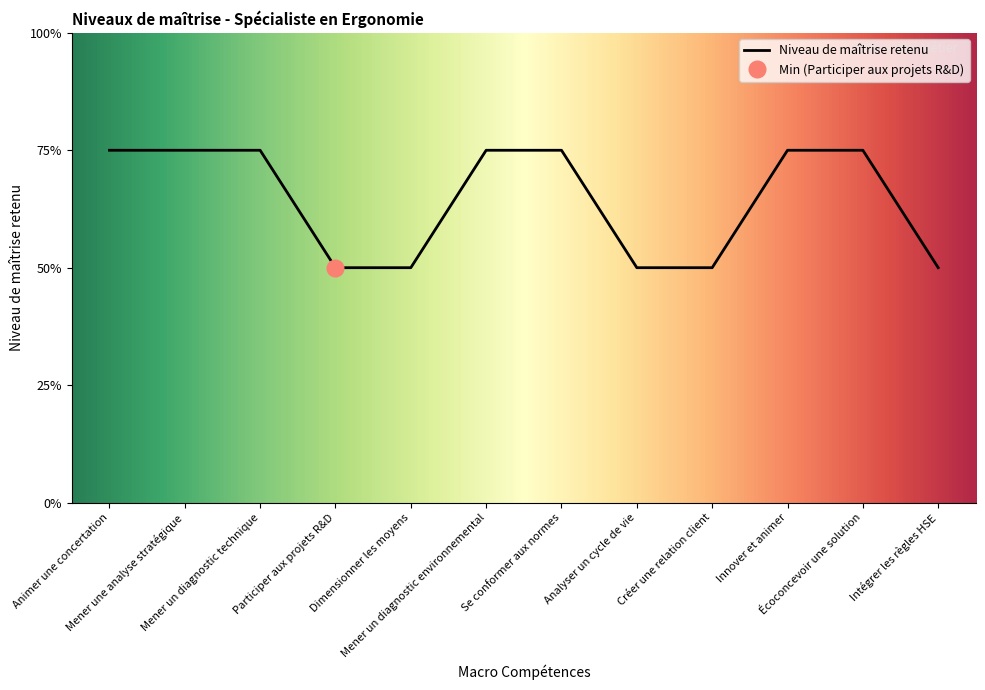

List the labels in order of value, largest first.

Animer une concertation, Mener une analyse stratégique, Mener un diagnostic technique, Mener un diagnostic environnemental, Se conformer aux normes, Innover et animer, Écoconcevoir une solution, Participer aux projets R&D, Dimensionner les moyens, Analyser un cycle de vie, Créer une relation client, Intégrer les règles HSE